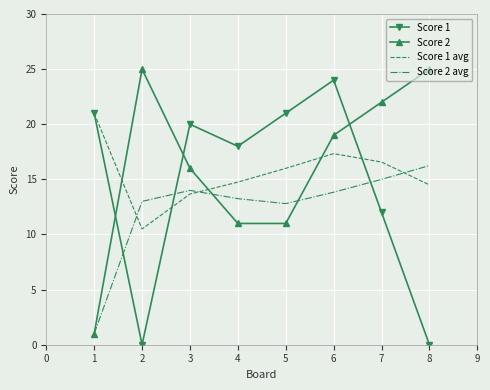

How many times do Score 2 and Score 1 cross each other?

3